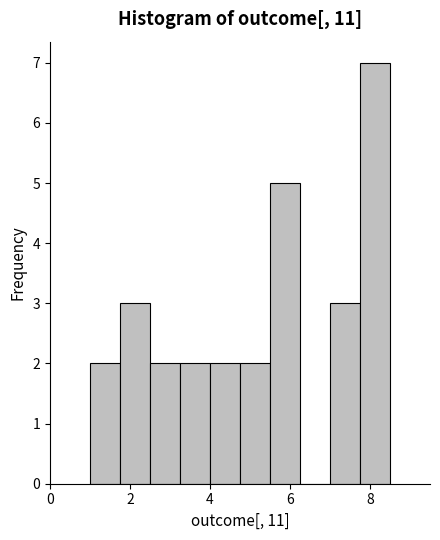

Read against the x-axis, roughly where is the centre of the tallest bar?

8.2